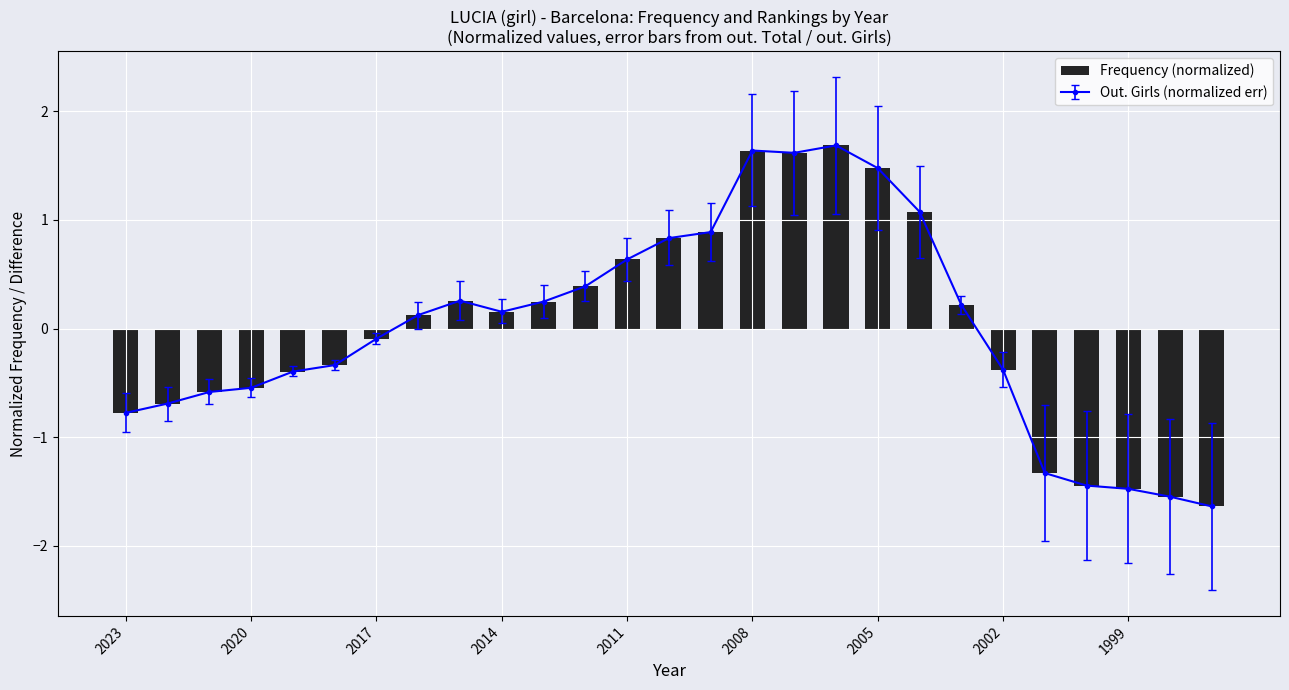

What is the difference between the maximum and minimum values in the Frequency (normalized) series?

3.3